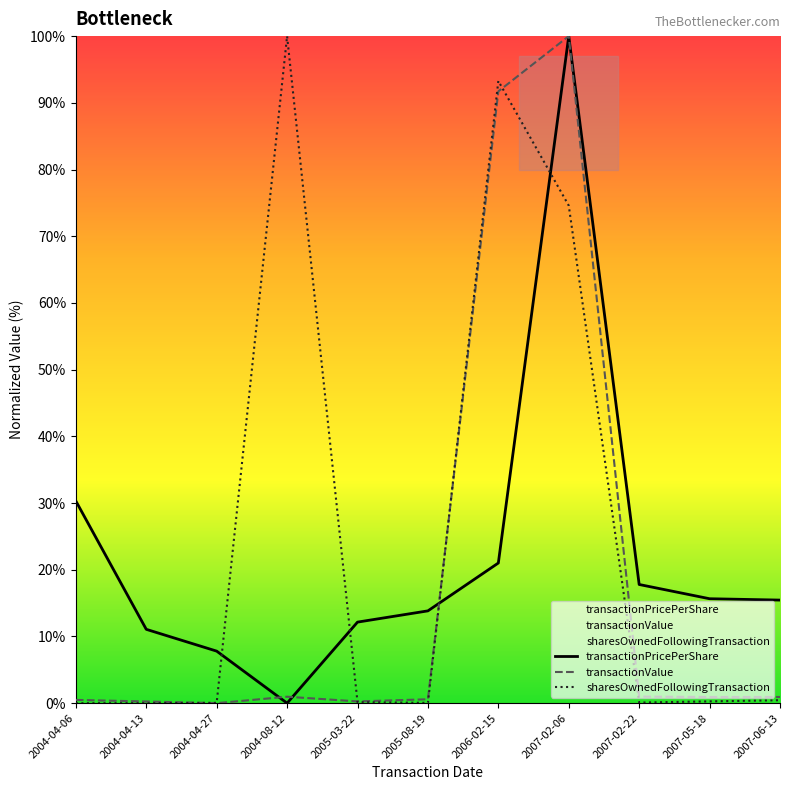

Rank the series by their maximum value, from highest to lowest.

transactionPricePerShare, transactionValue, sharesOwnedFollowingTransaction